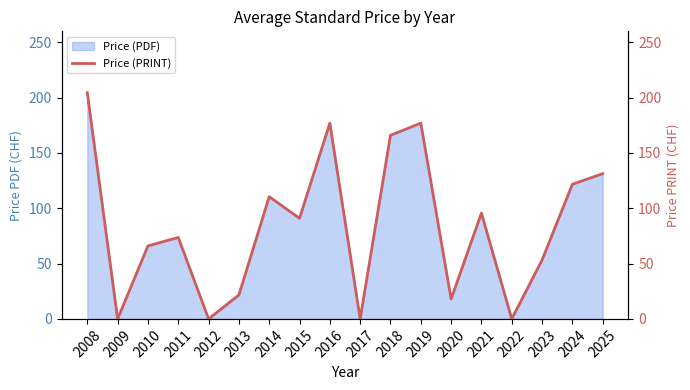

What is the change in value from 2009 to 2016?

+177.0